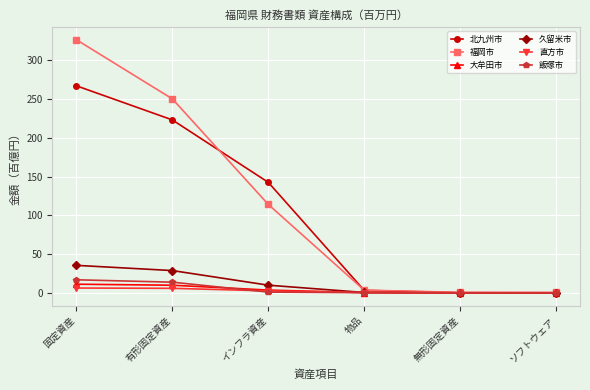

At how many categories does at least one series exceed 40?

3